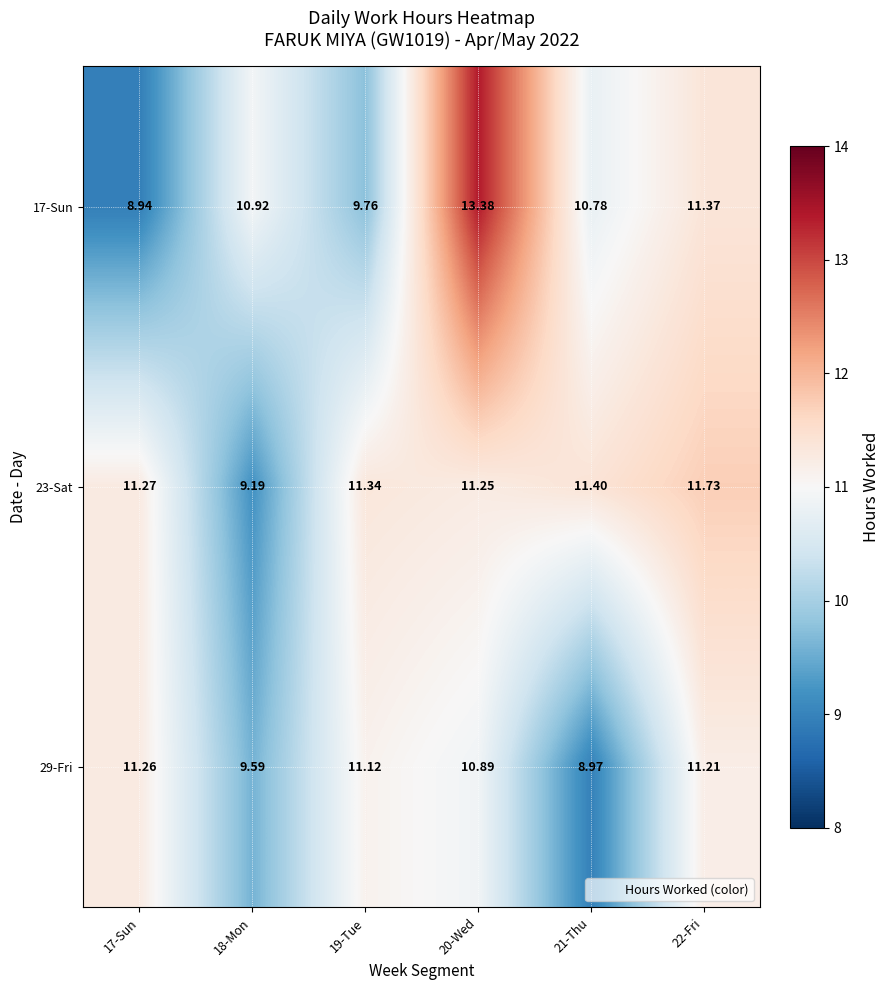

What is the total value across all series at 18-Mon?

29.7